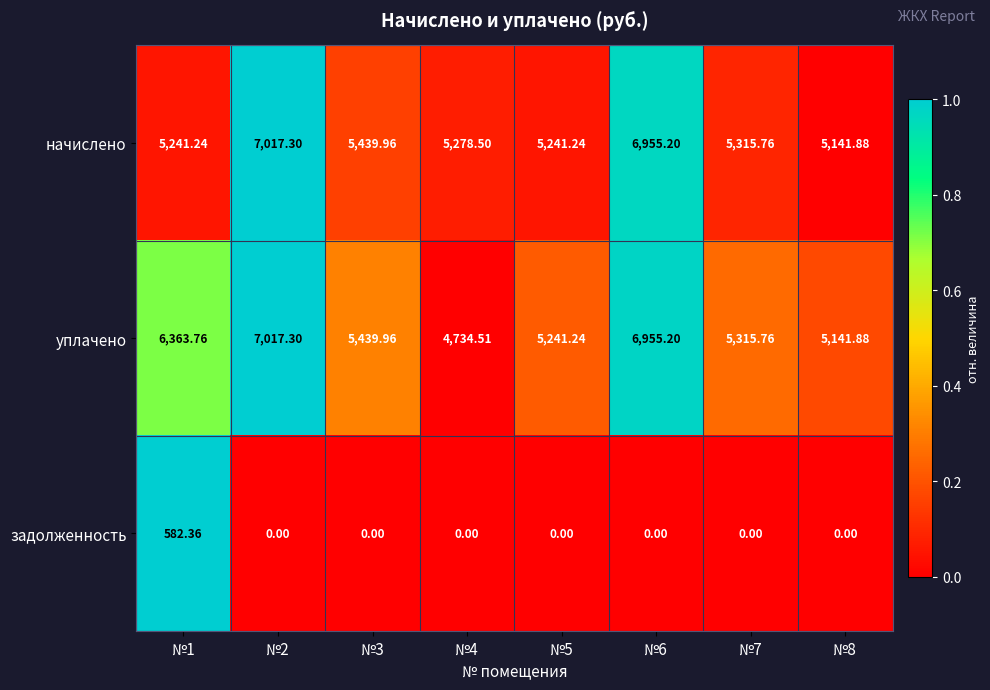

At which category is the sum across all series the highest?

№2